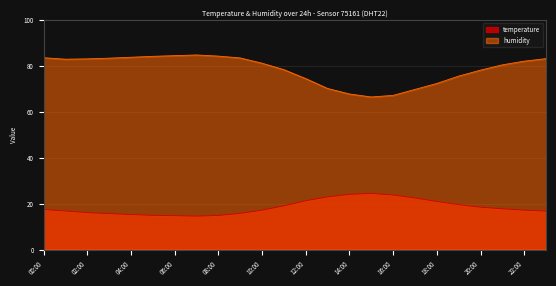

Is the value of temperature at 12:00 greater than the value of humidity at 19:00?

No